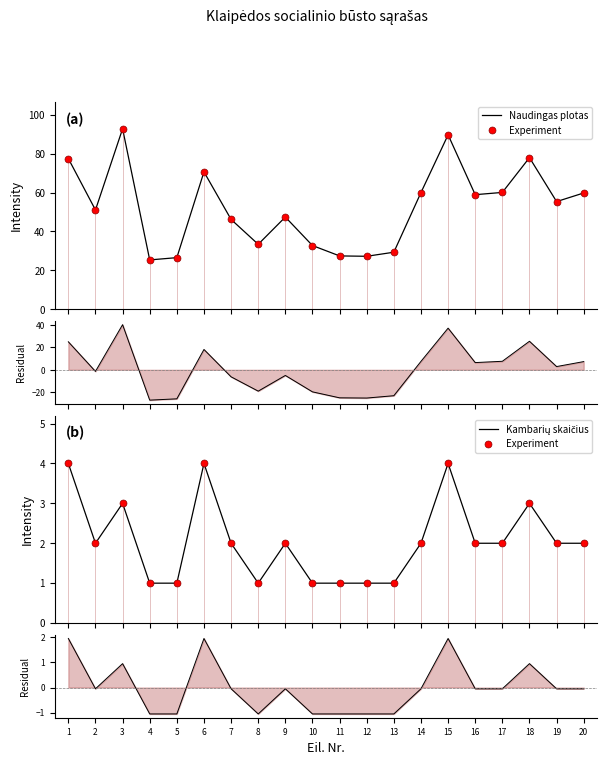

Which series changed the most between 1 and 7?

Naudingas plotas